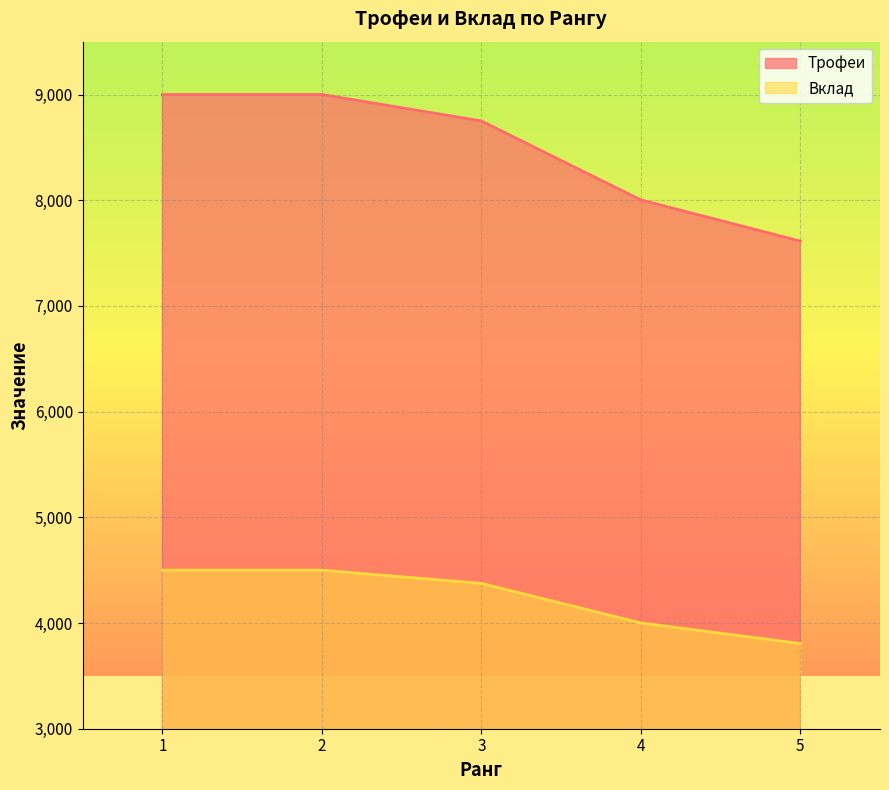

True or false: Вклад has more than 2 points higher than both neighbors.

False